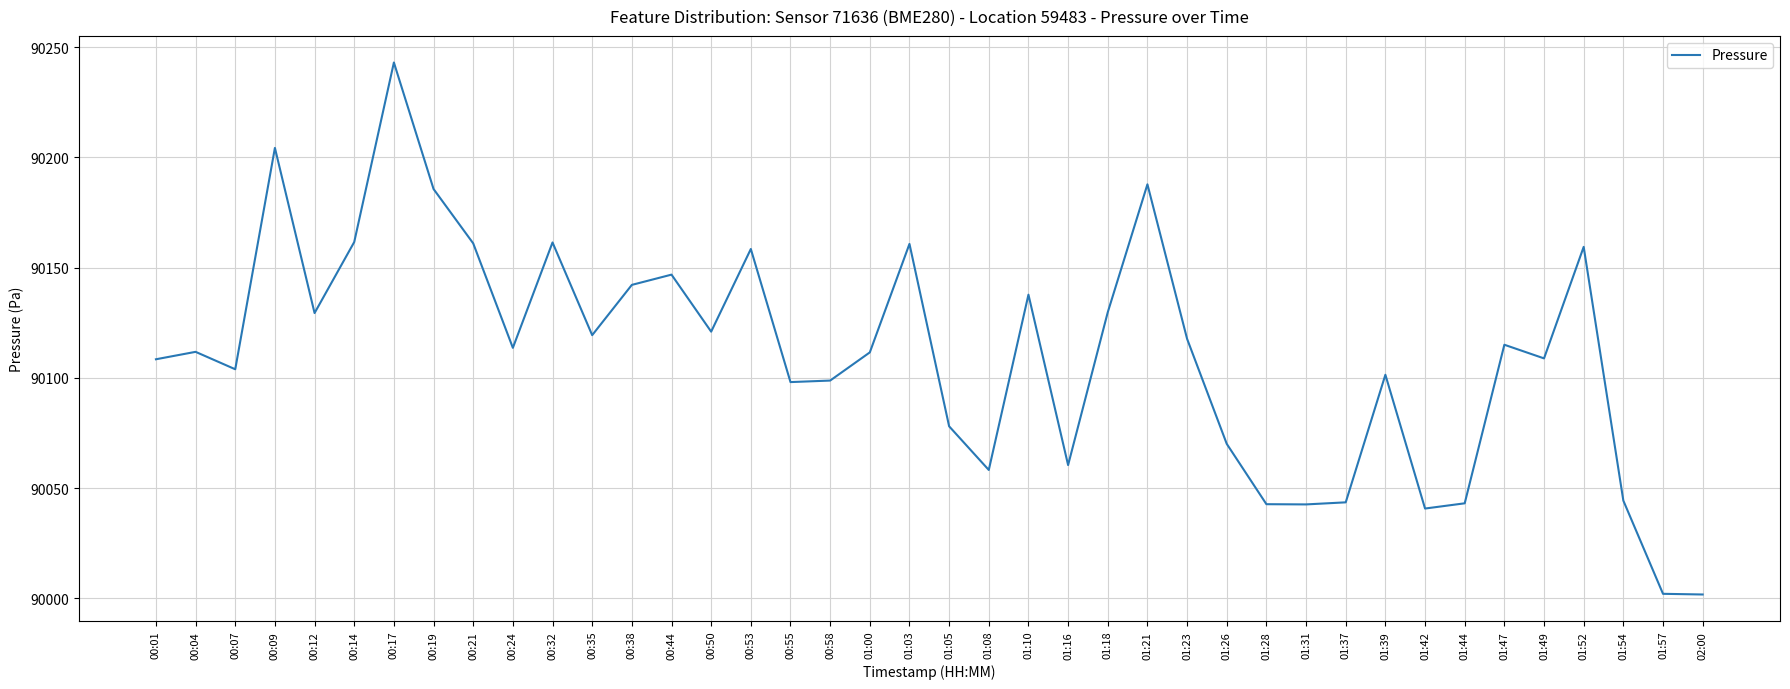

True or false: the data shows 90042.7 at 01:28.

True